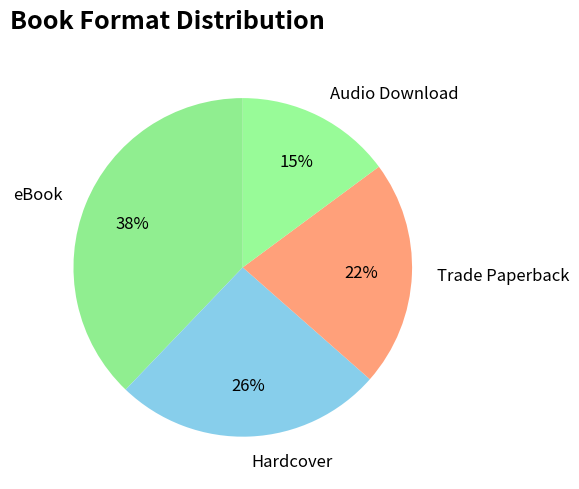

Does eBook represent more than half of the total?

No